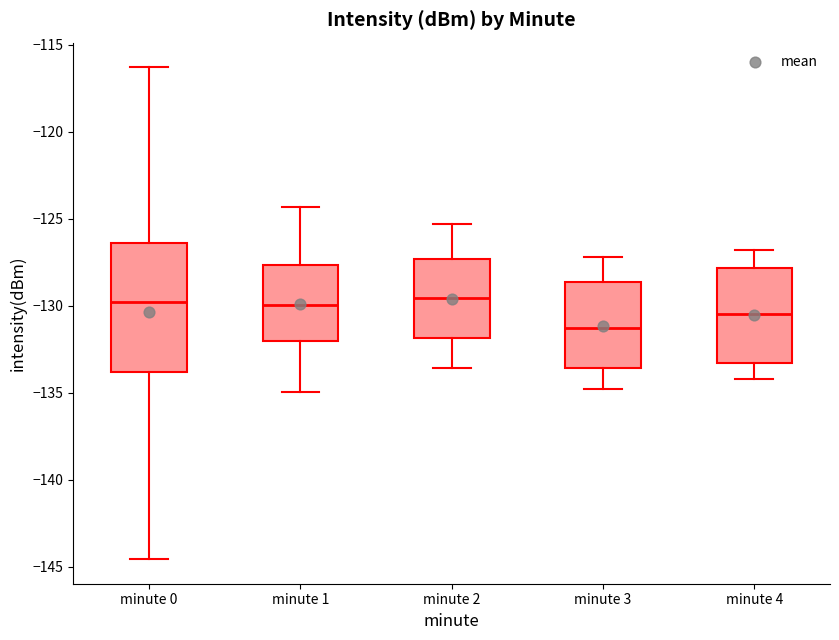

Comparing the boxes themselves (not the whiskers), which one is the tallest?

minute 0